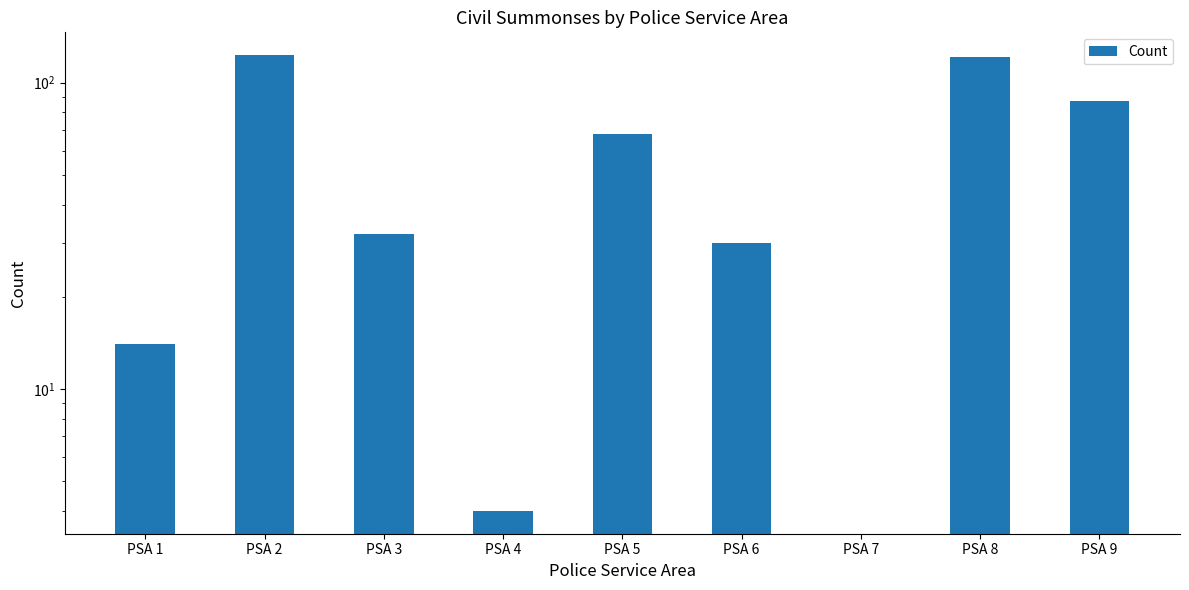

Is it true that the value at PSA 9 is 87?

True